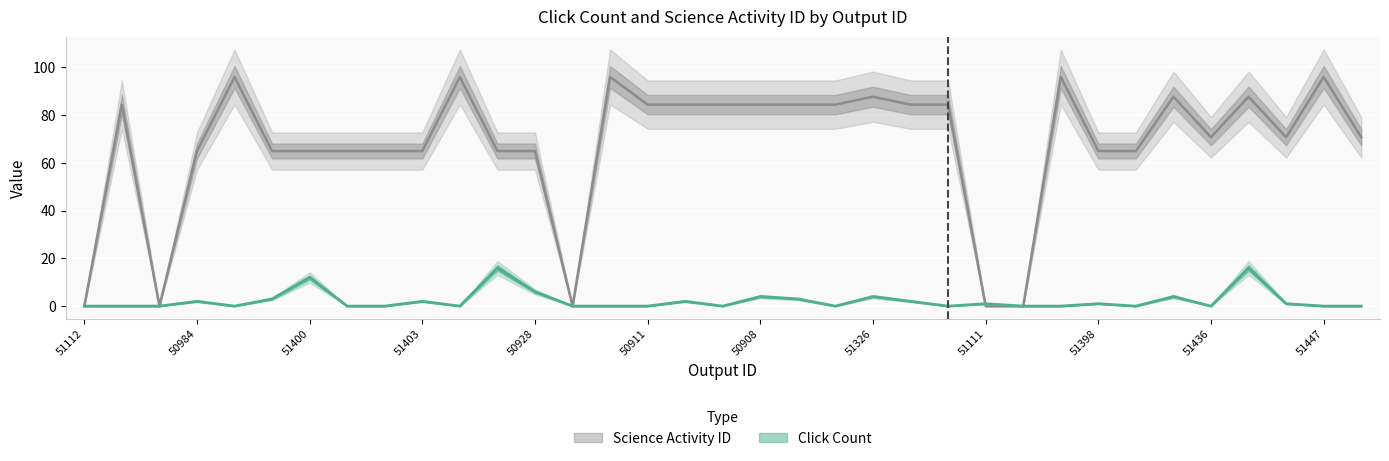

How many intersections are there between Click Count and Science Activity ID?

1